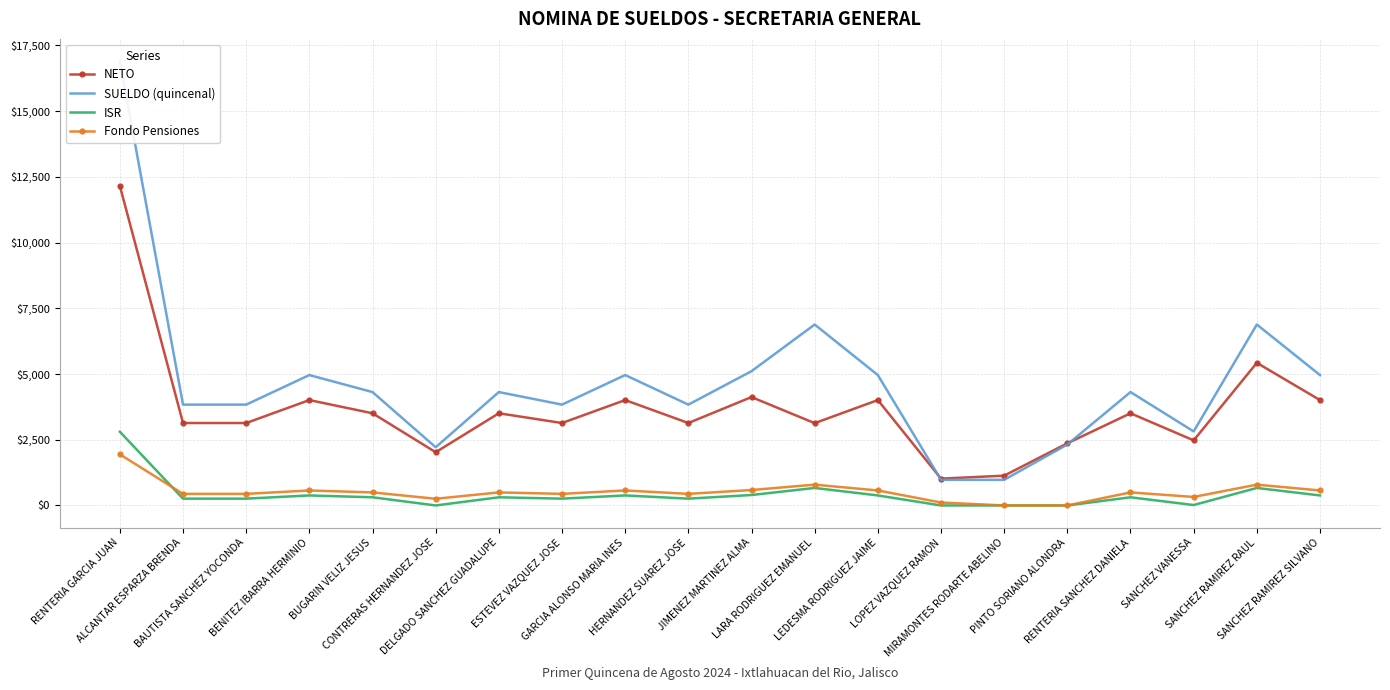

Where does the SUELDO (quincenal) series first go above 4312?

RENTERIA GARCIA JUAN